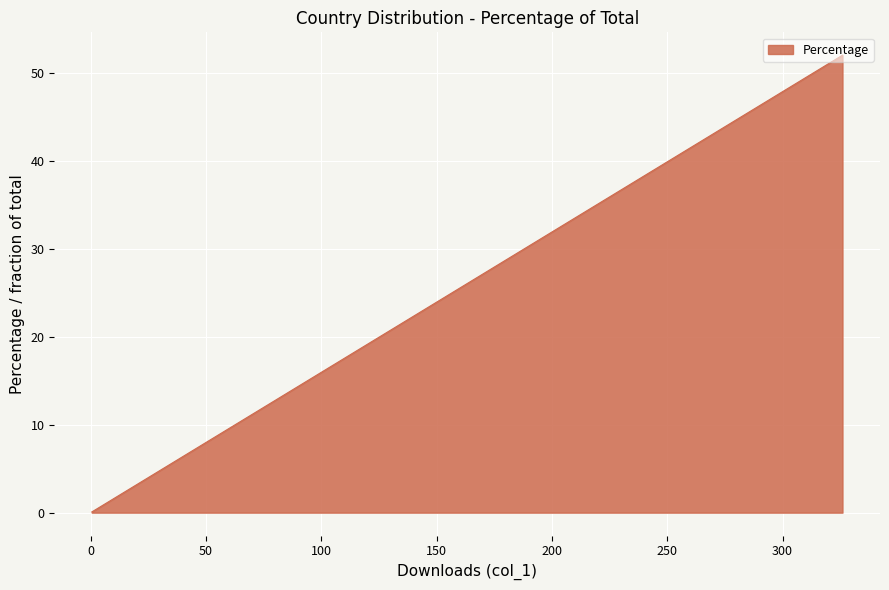

What is the smallest value displayed?

0.1